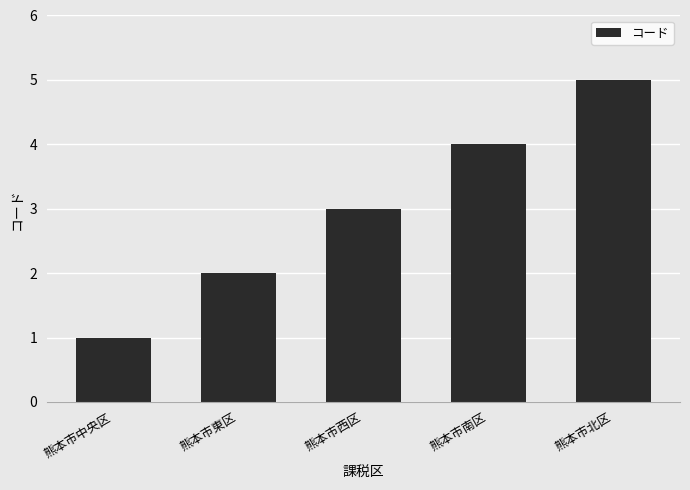

How many values are below 3?

2